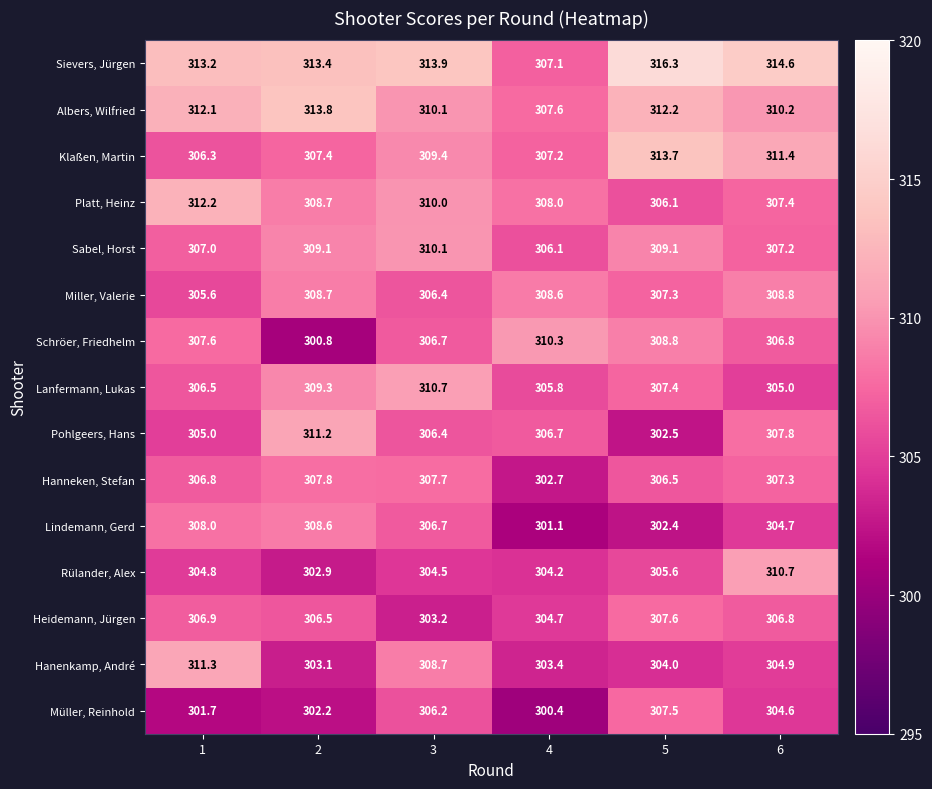

Which series has the widest spread of values?

Schröer, Friedhelm